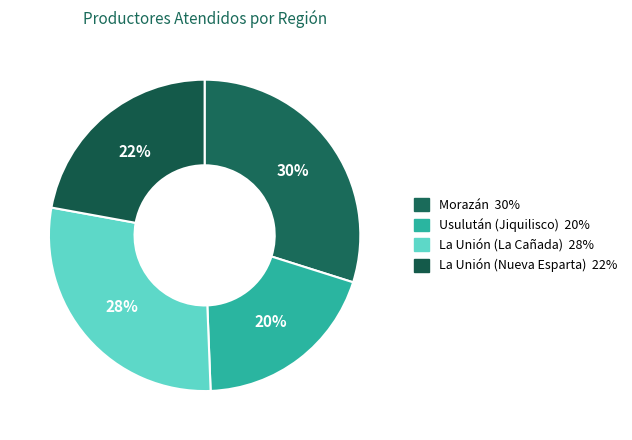

Which slice is the largest?

Morazán